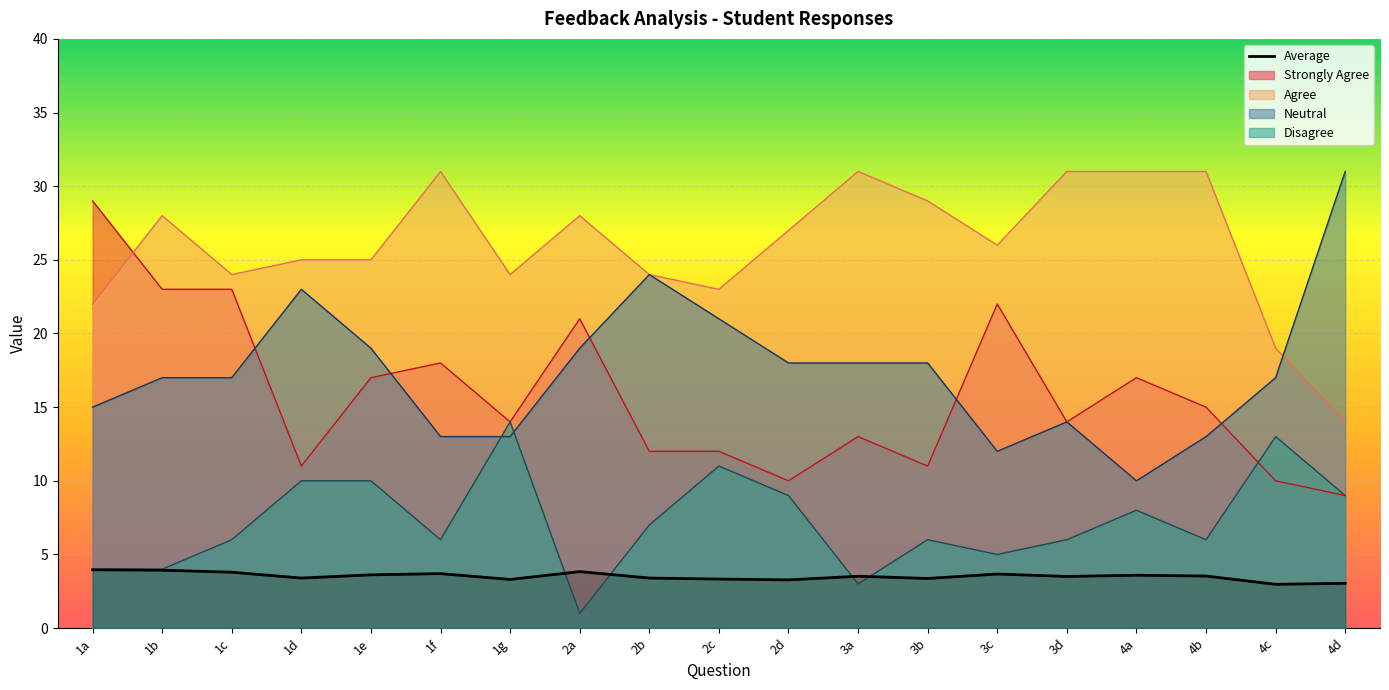

Which series has the largest total across all categories?

Agree